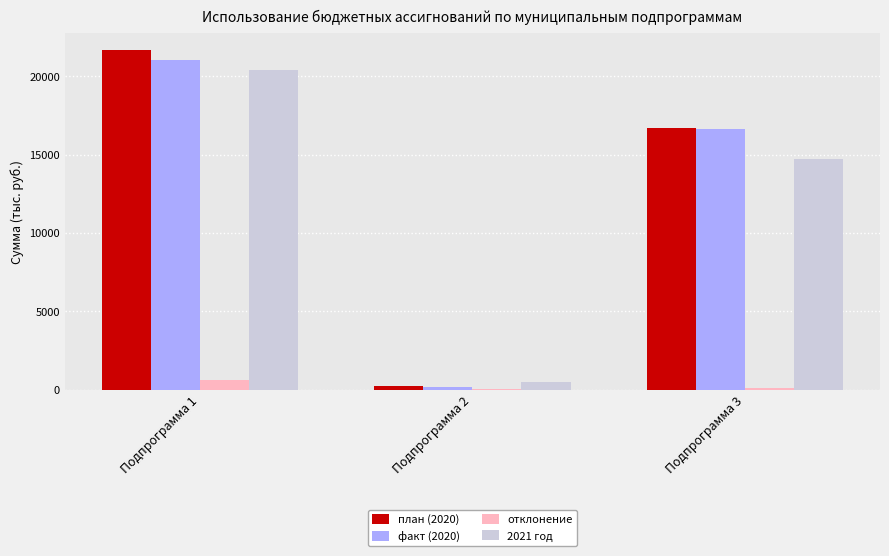

What is the sum of the план (2020) values at Подпрограмма 1 and Подпрограмма 3?

38403.1